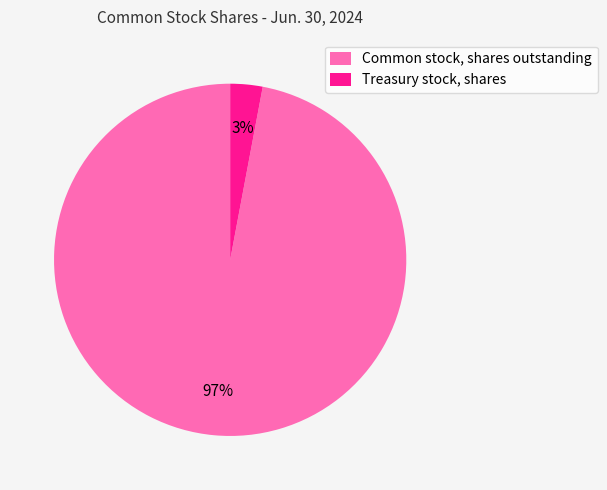

To the nearest percent, what percentage of the pie is Treasury stock, shares?

3%